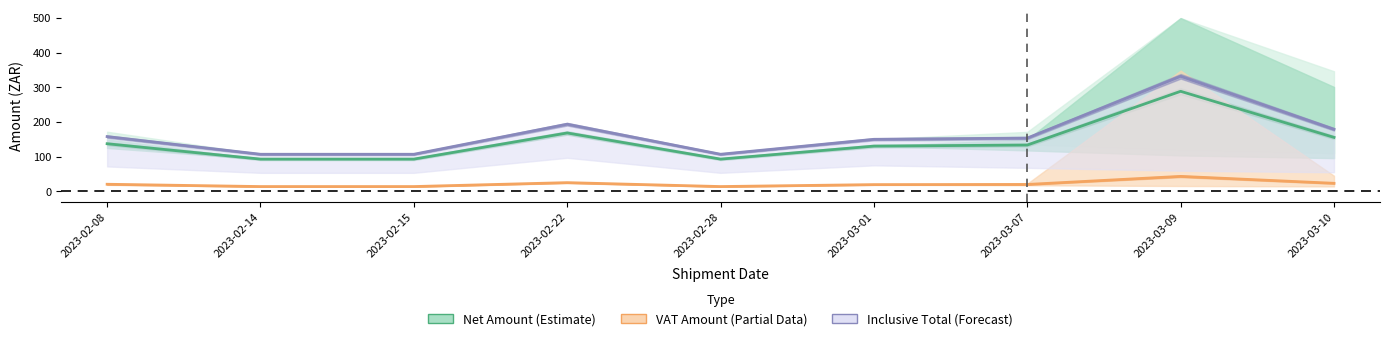

What is the sum of all VAT Amount (Partial) values?

194.2